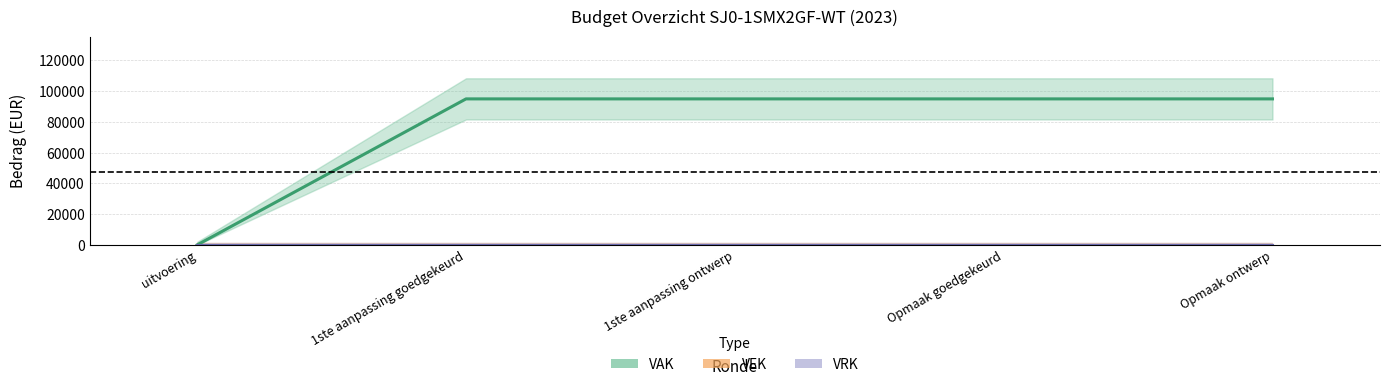

At which label is VRK closest to 0?

uitvoering